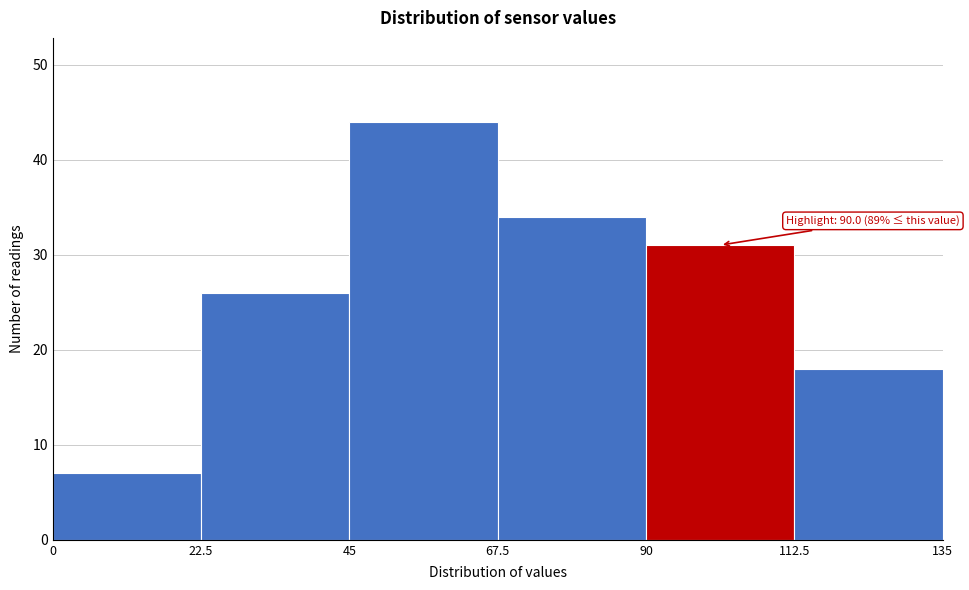

Which range on the x-axis has the tallest bar?

45 to 67.5